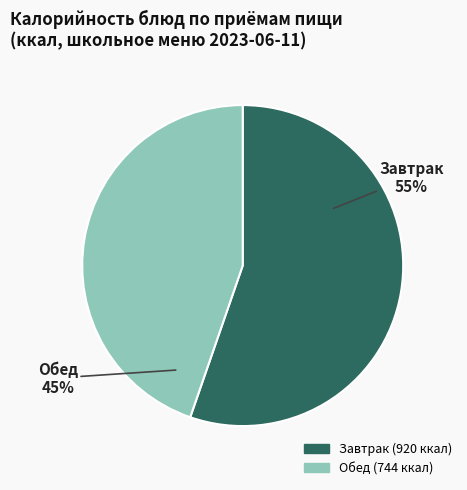

How many slices are in this pie chart?

2